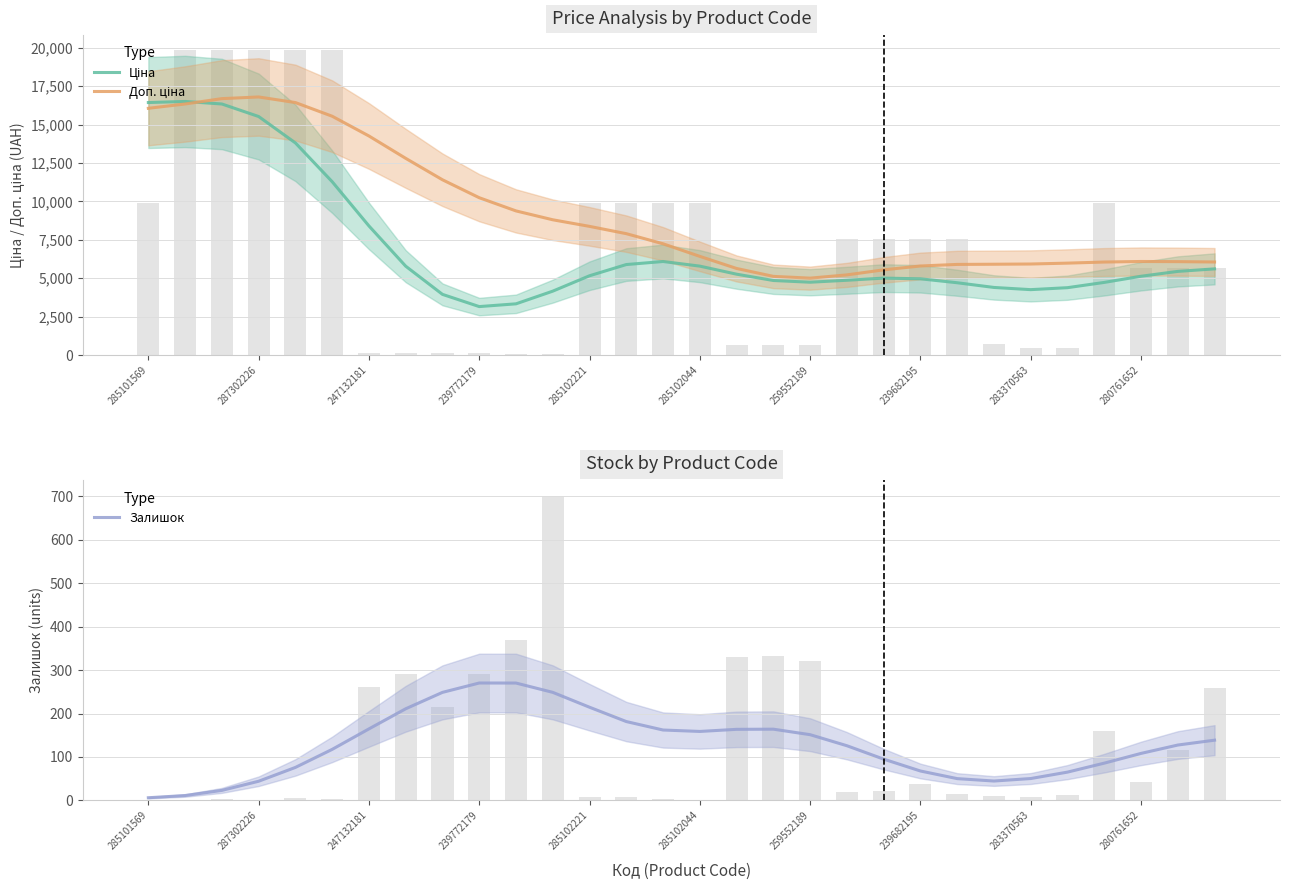

What is the difference between the Ціна values at 13 and 259552189?

2512.5